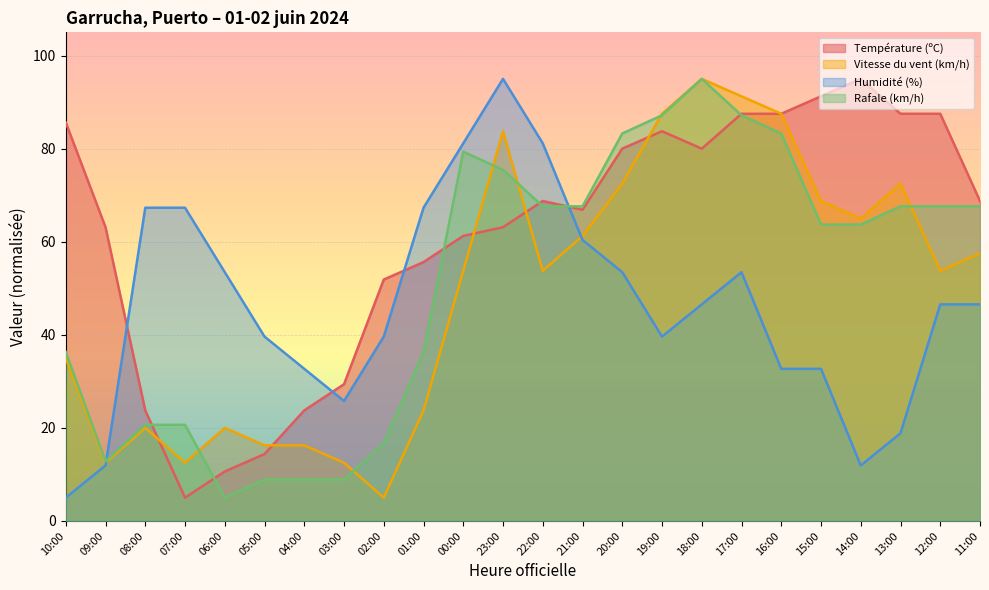

Where does the Vitesse du vent (km/h) series first go above 53?

00:00